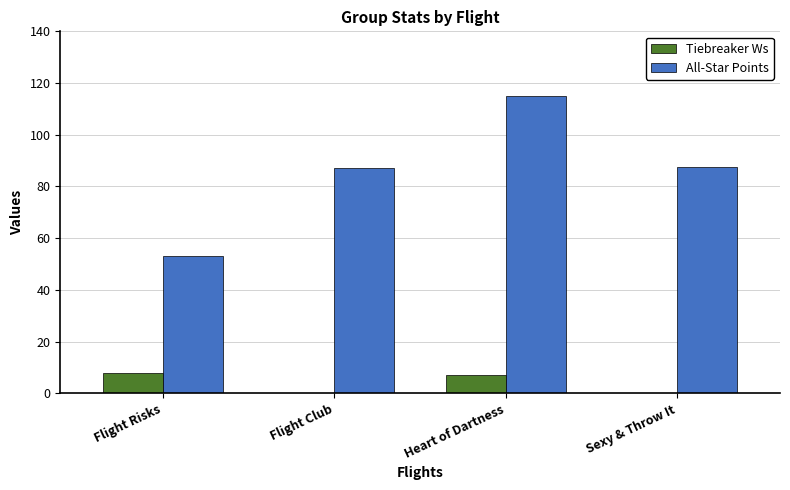

True or false: Tiebreaker Ws has a value of 0.0 at Sexy & Throw It.

True